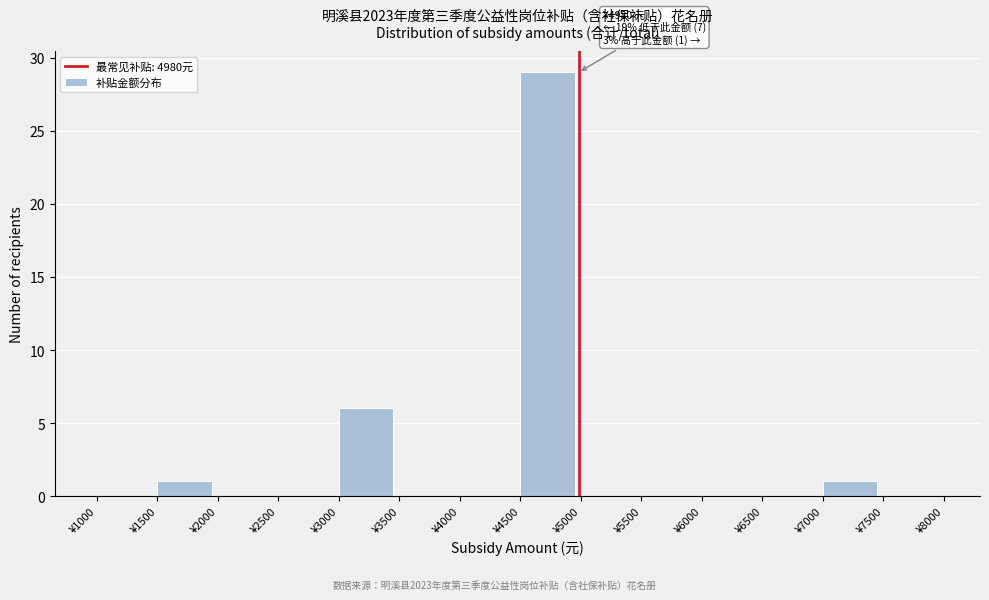

Over which range of the x-axis is the bar tallest?

4500 to 5000